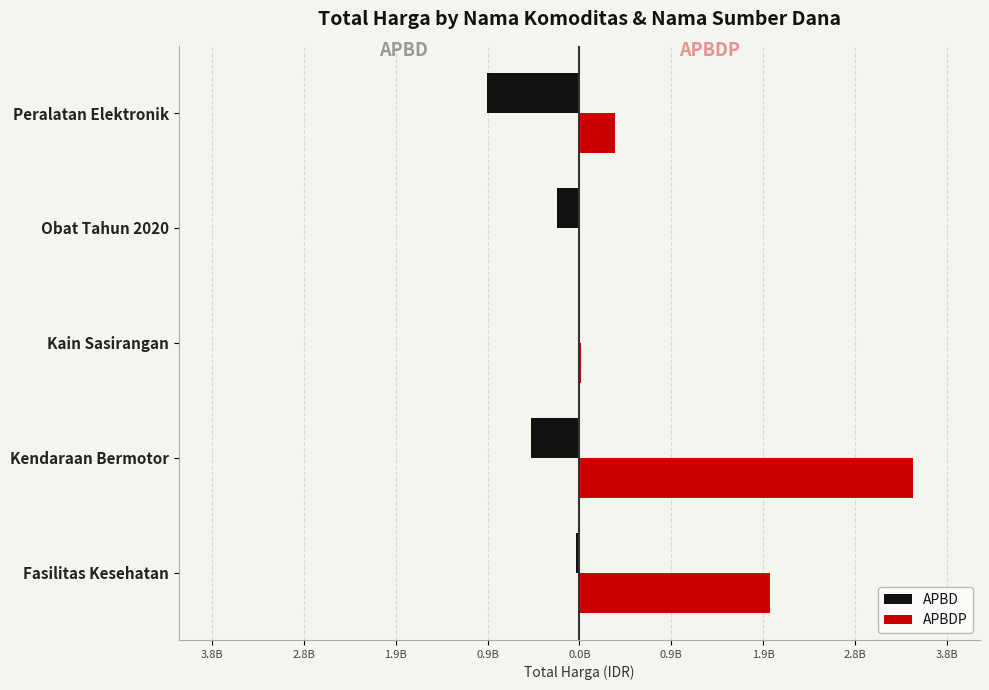

What is the difference between the second highest and minimum values in the APBDP series?

1953197940